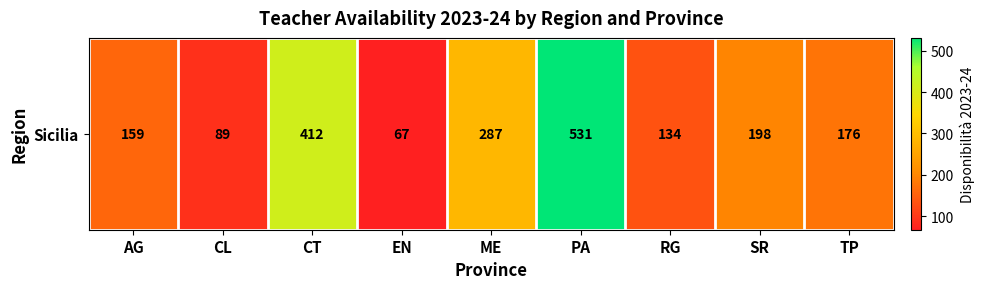

Approximately how many times larger is the value at CL compared to ME?

0.3